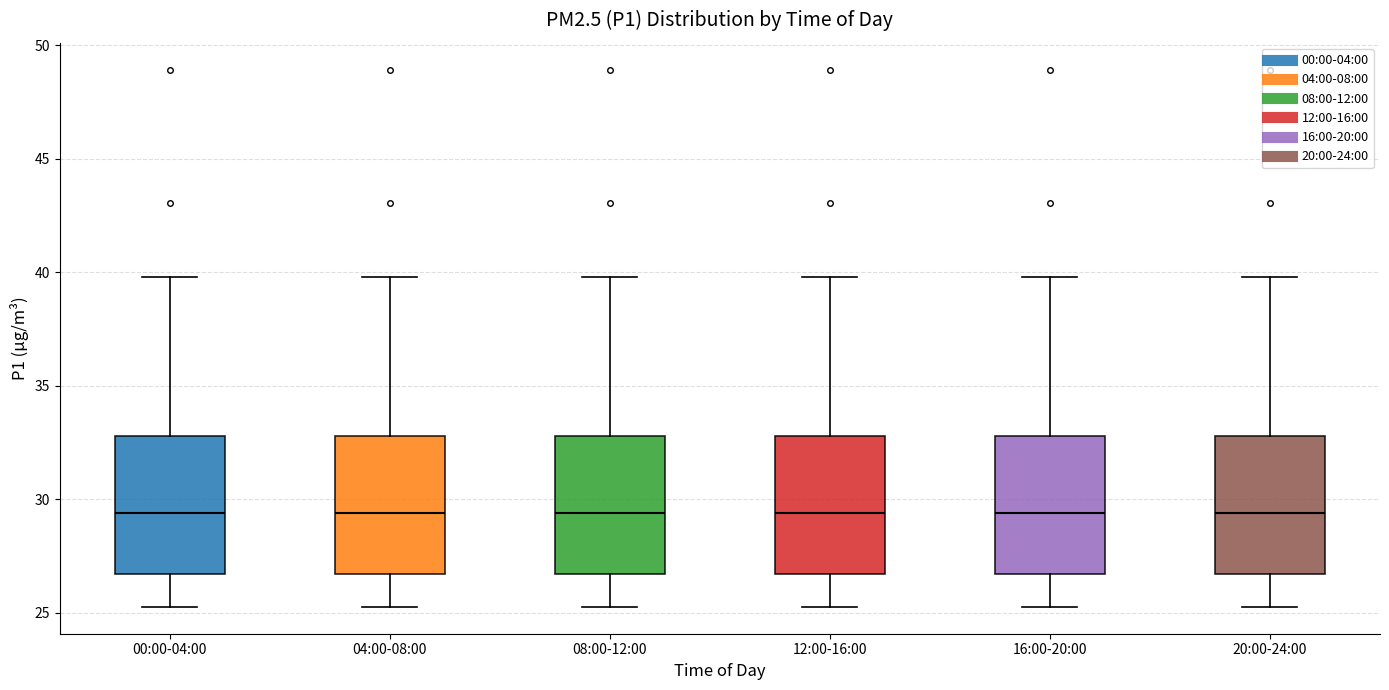

Reading left to right, read every box against the y-axis: the position of its median line, the range the box covers, and the ends of its whiskers. The values are not printed on the chart, so give them approximately, as read against the axis.

00:00-04:00: median 29.5, box 26.5 to 33.0, whiskers 25.5 to 40.0
04:00-08:00: median 29.5, box 26.5 to 33.0, whiskers 25.5 to 40.0
08:00-12:00: median 29.5, box 26.5 to 33.0, whiskers 25.5 to 40.0
12:00-16:00: median 29.5, box 26.5 to 33.0, whiskers 25.5 to 40.0
16:00-20:00: median 29.5, box 26.5 to 33.0, whiskers 25.5 to 40.0
20:00-24:00: median 29.5, box 26.5 to 33.0, whiskers 25.5 to 40.0